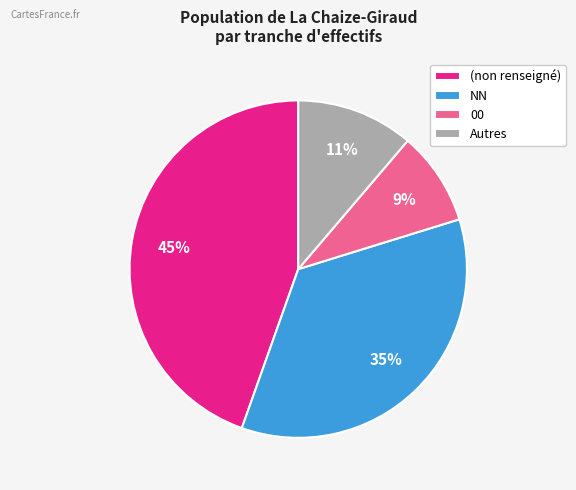

Which has a higher value, 00 or NN?

NN